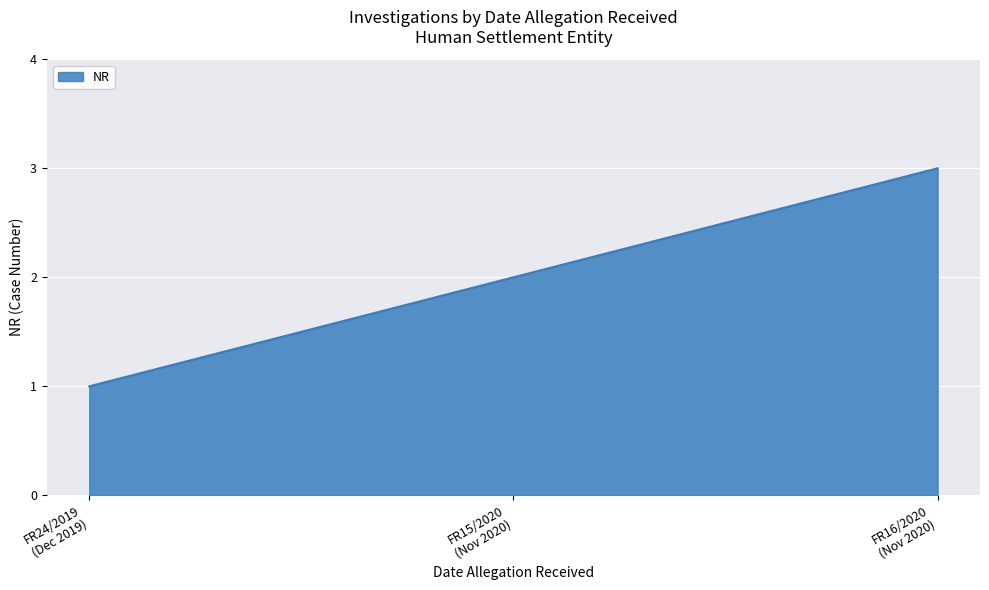

How many series are shown in this chart?

1